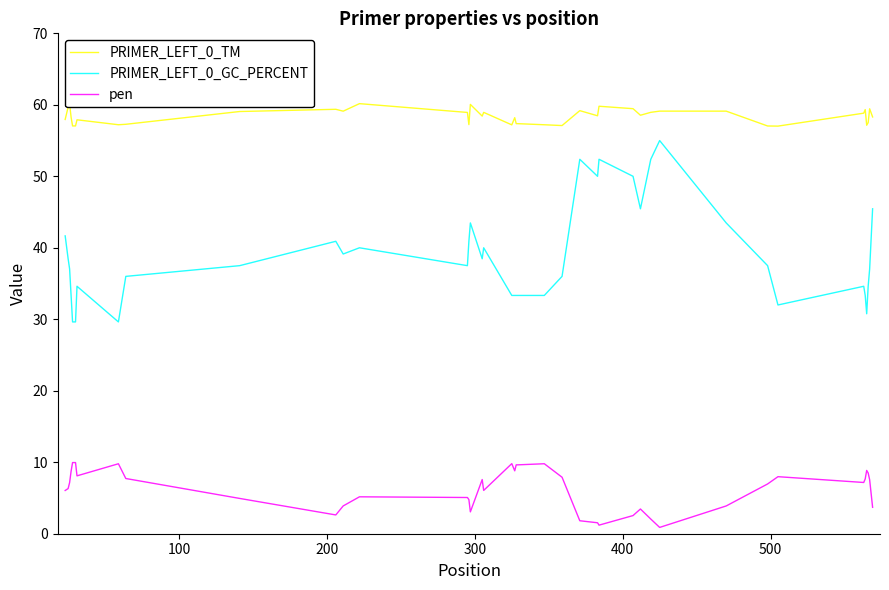

True or false: pen and PRIMER_LEFT_0_TM intersect in this chart.

False